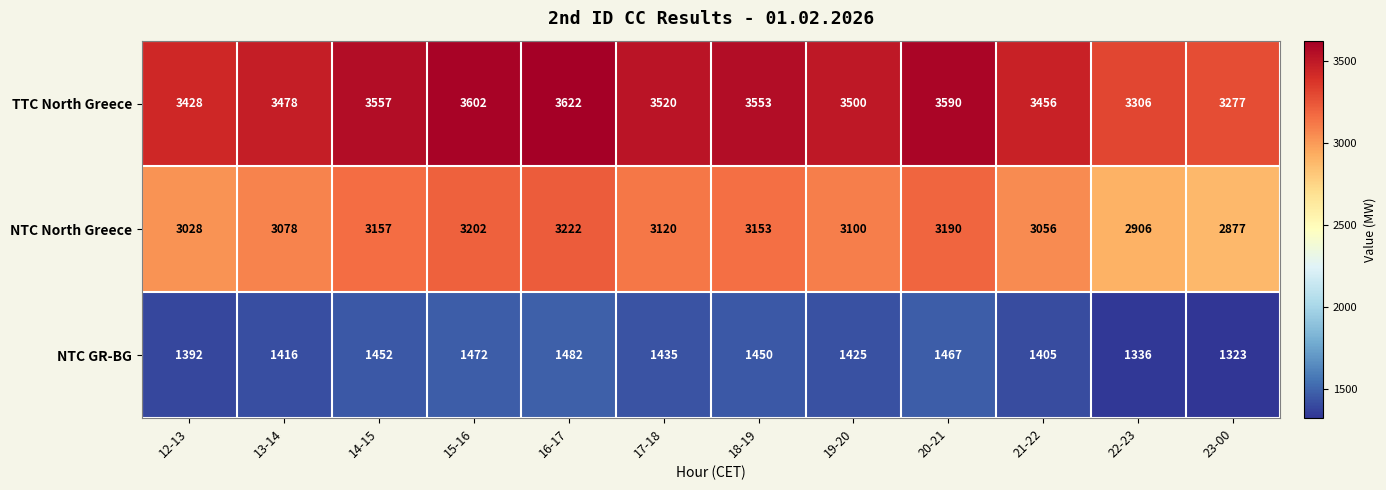

At how many categories does at least one series exceed 2176?

12